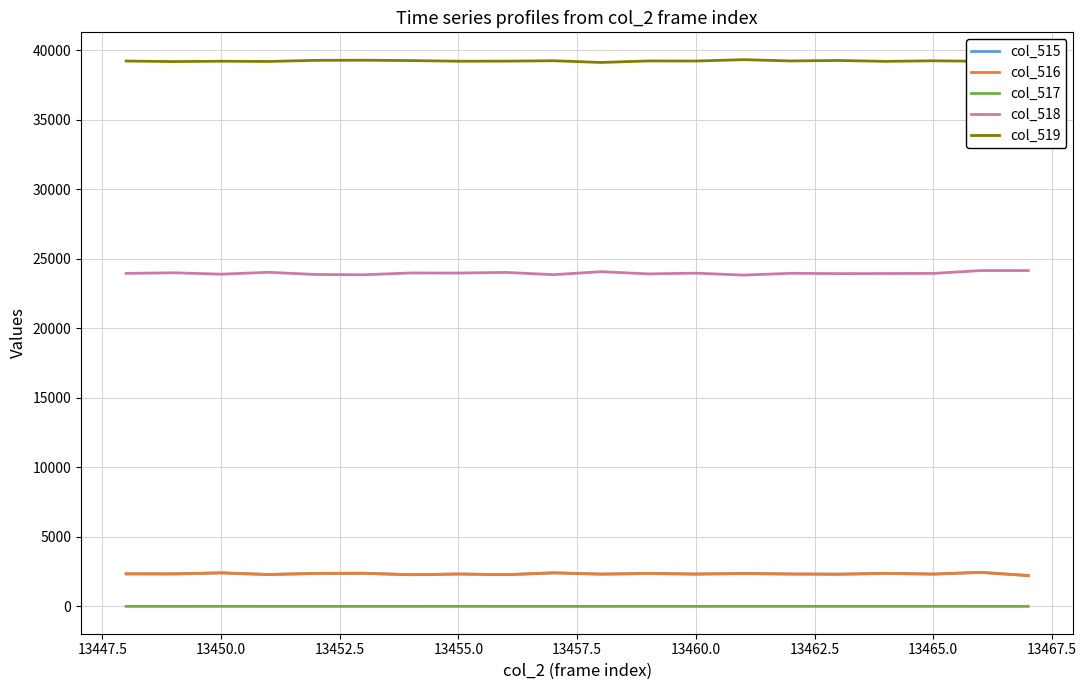

True or false: col_519 and col_517 cross at least once.

False